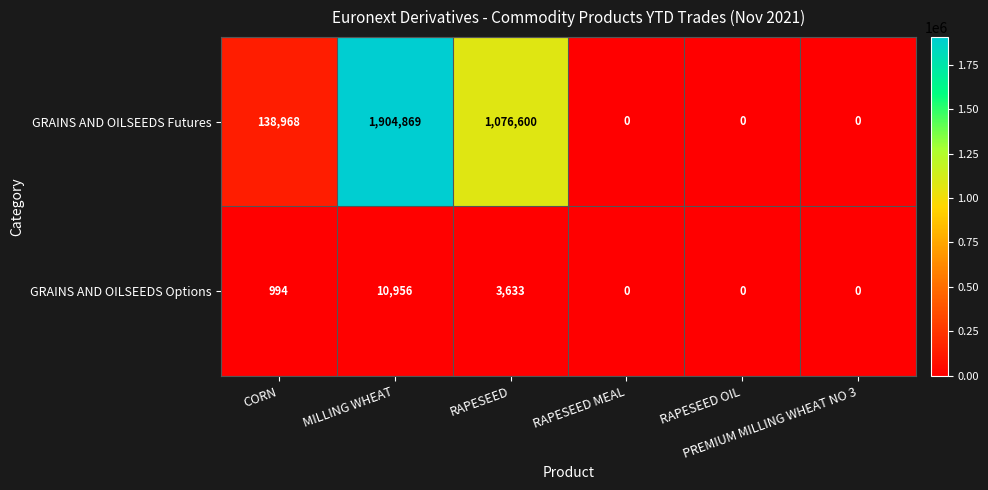

List the series in order of their peak value, lowest first.

GRAINS AND OILSEEDS Options, GRAINS AND OILSEEDS Futures